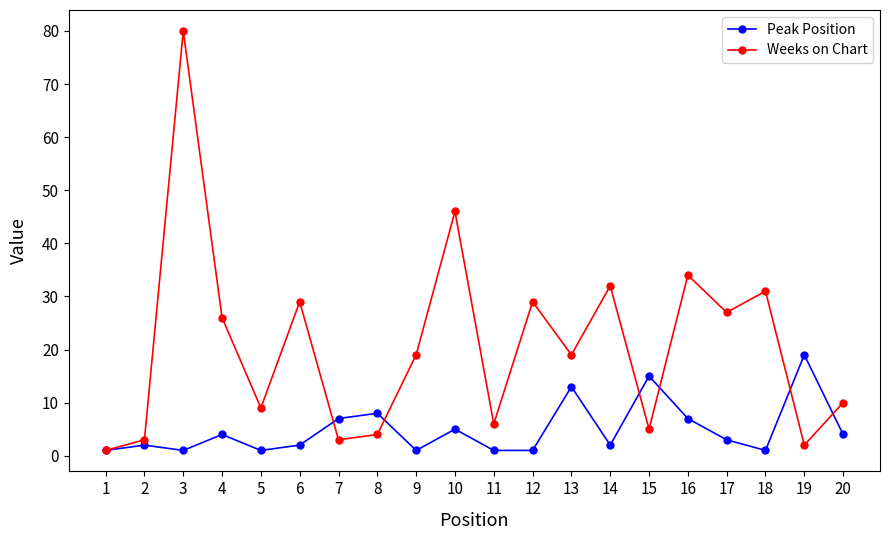

True or false: Weeks on Chart has a value of 54 at 14.

False